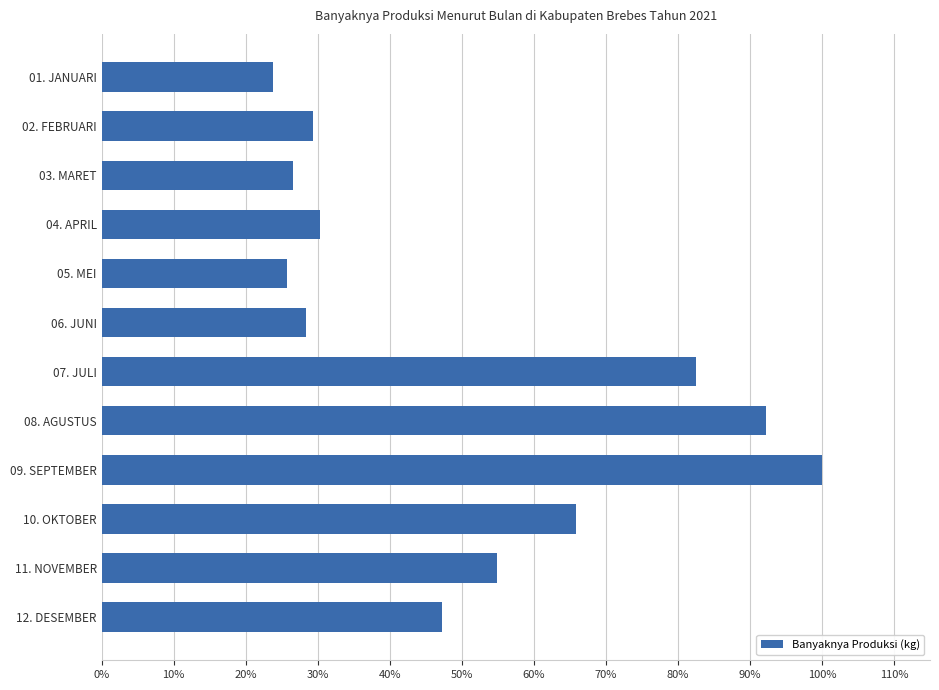

Does the chart contain any negative values?

No